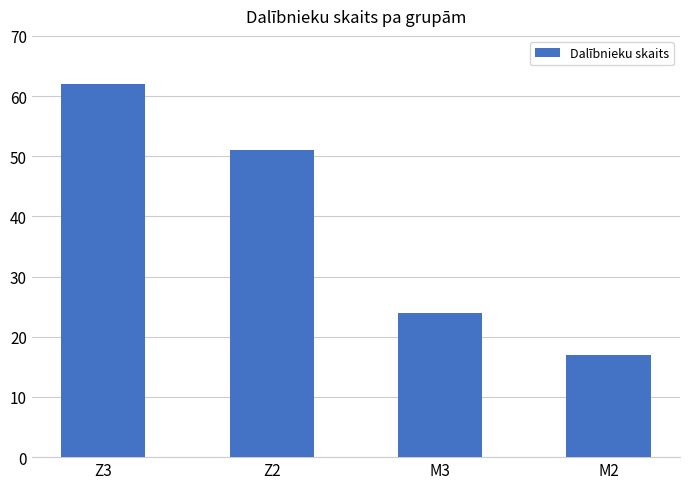

How many data points are less than 51?

2